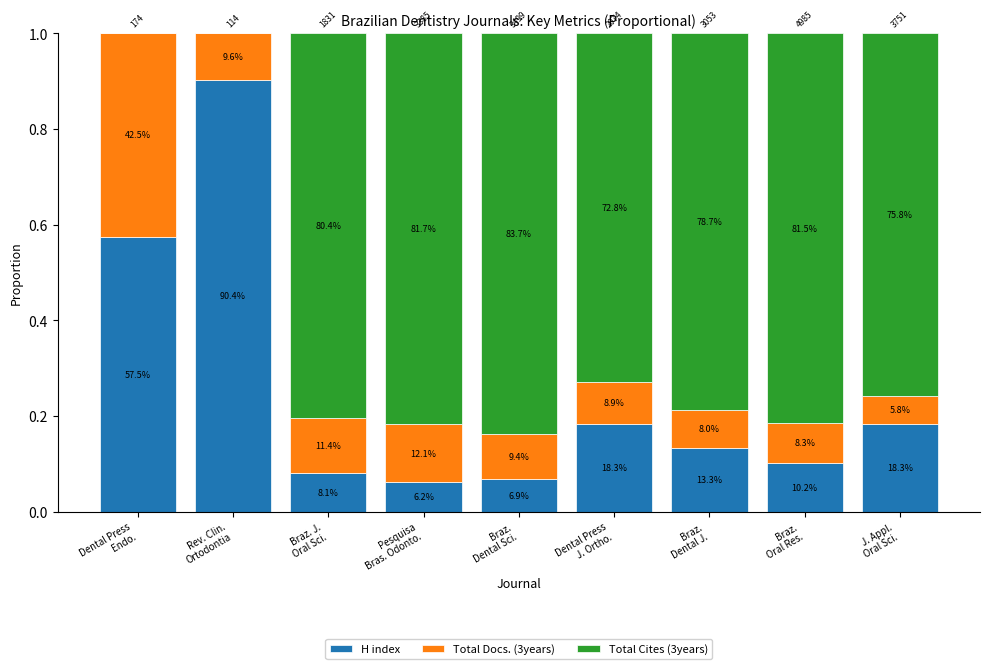

Are the bars horizontal?

No